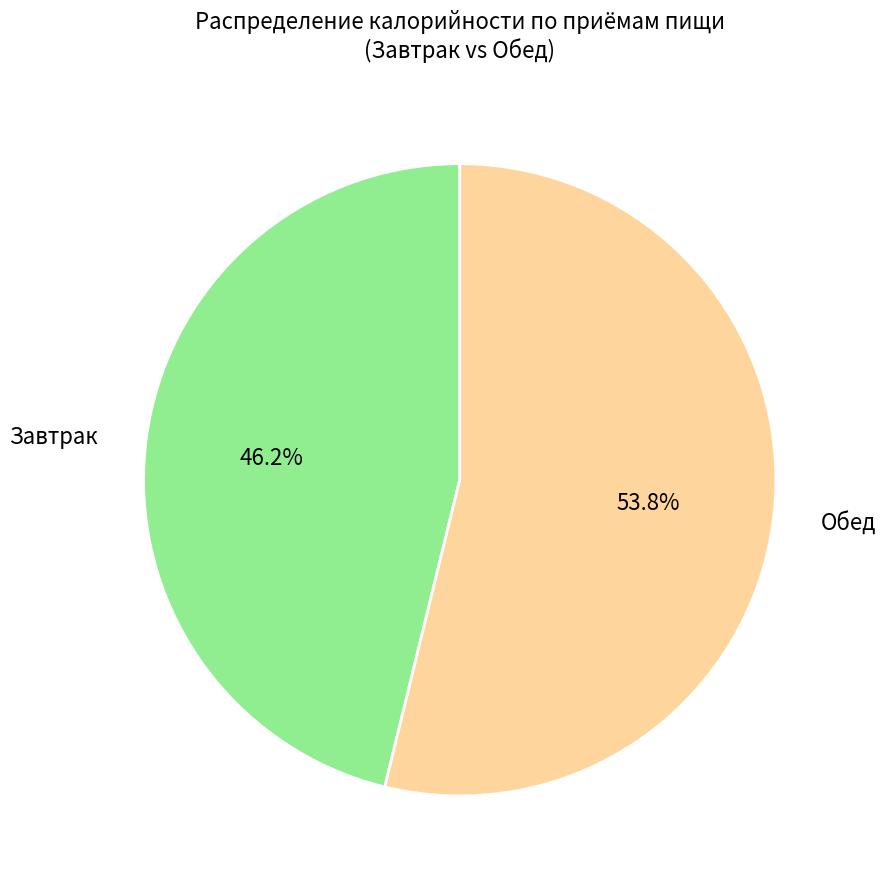

Combined, do Обед and Завтрак account for over 50%?

Yes